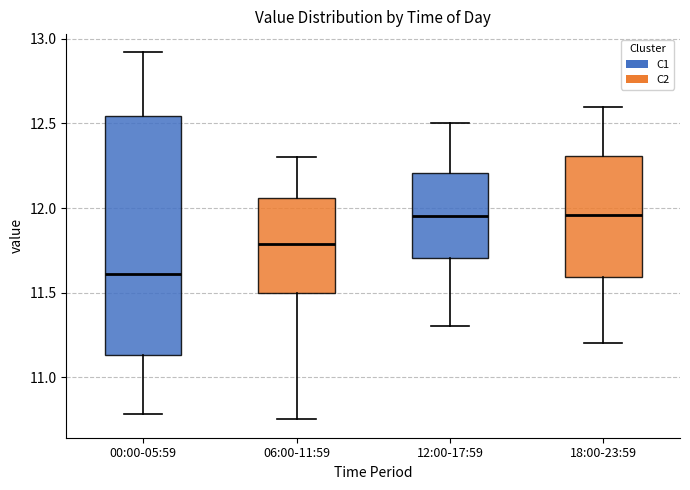

Reading left to right, transcribe this box plot: for each box, give where its median line is, the range the box spans, and where its two whiskers end, as read against the y-axis. The values are not printed on the chart, so give them approximately, as read against the axis.

00:00-05:59: median 11.60, box 11.15 to 12.55, whiskers 10.80 to 12.90
06:00-11:59: median 11.80, box 11.50 to 12.05, whiskers 10.75 to 12.30
12:00-17:59: median 11.95, box 11.70 to 12.20, whiskers 11.30 to 12.50
18:00-23:59: median 11.95, box 11.60 to 12.30, whiskers 11.20 to 12.60